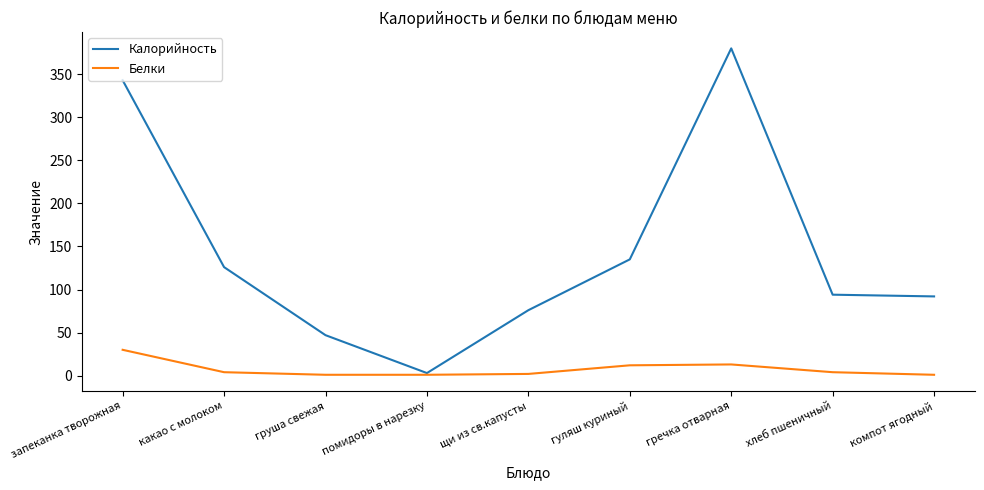

Which category has the lowest value in the Калорийность series?

помидоры в нарезку